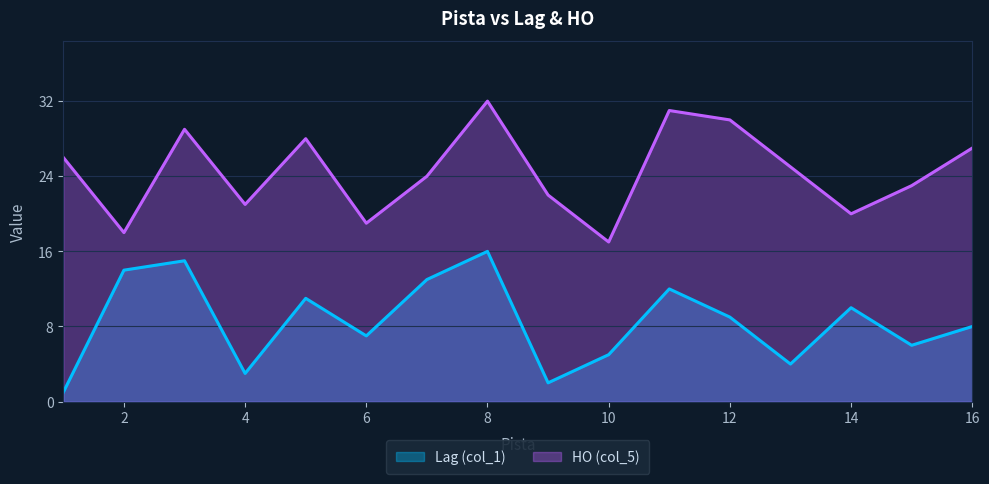

What is the difference between the second highest and second lowest values in the HO (col_5) series?

13